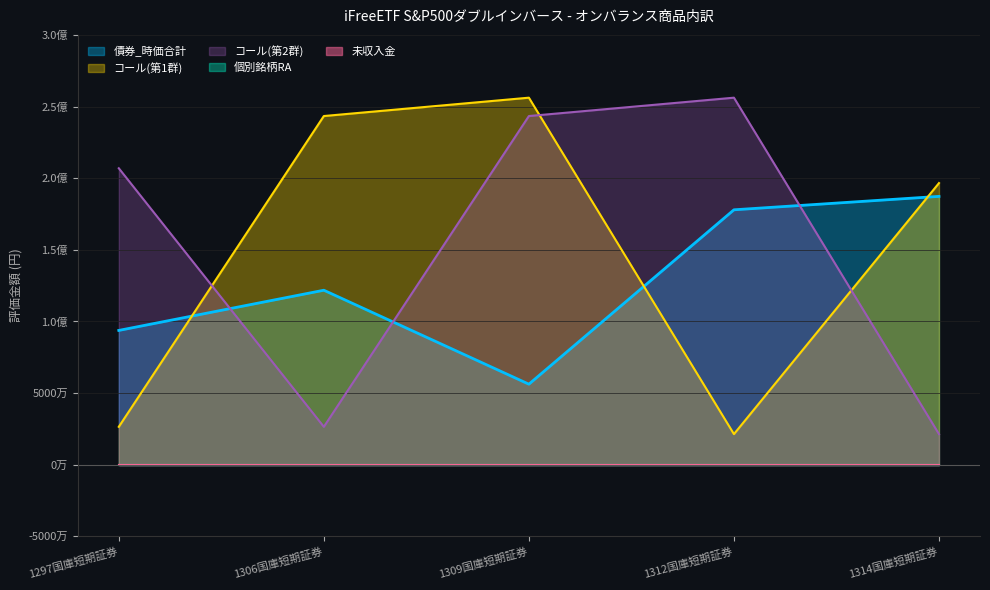

Where is the first local minimum for コール_時価合計_1?

1312国庫短期証券